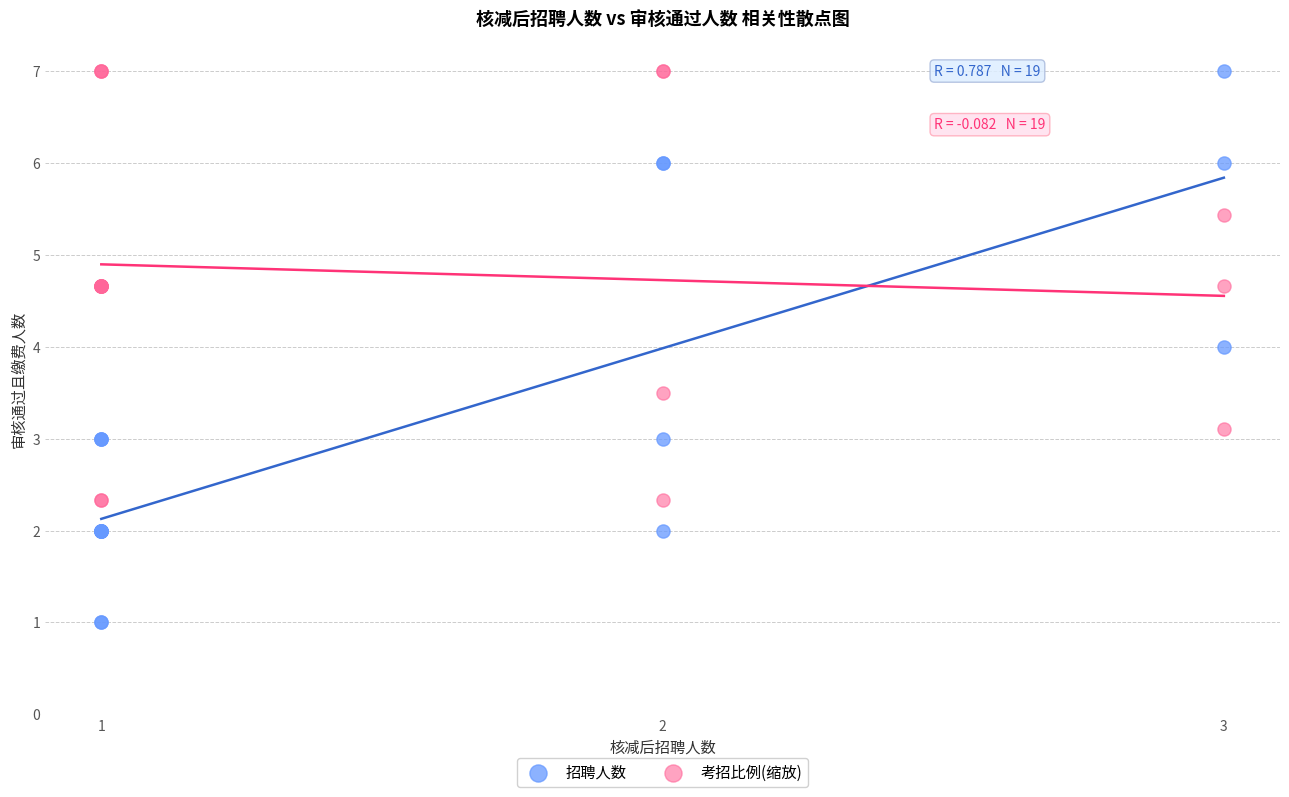

What is the X range (max minus min) for the scatter plot?

2.0